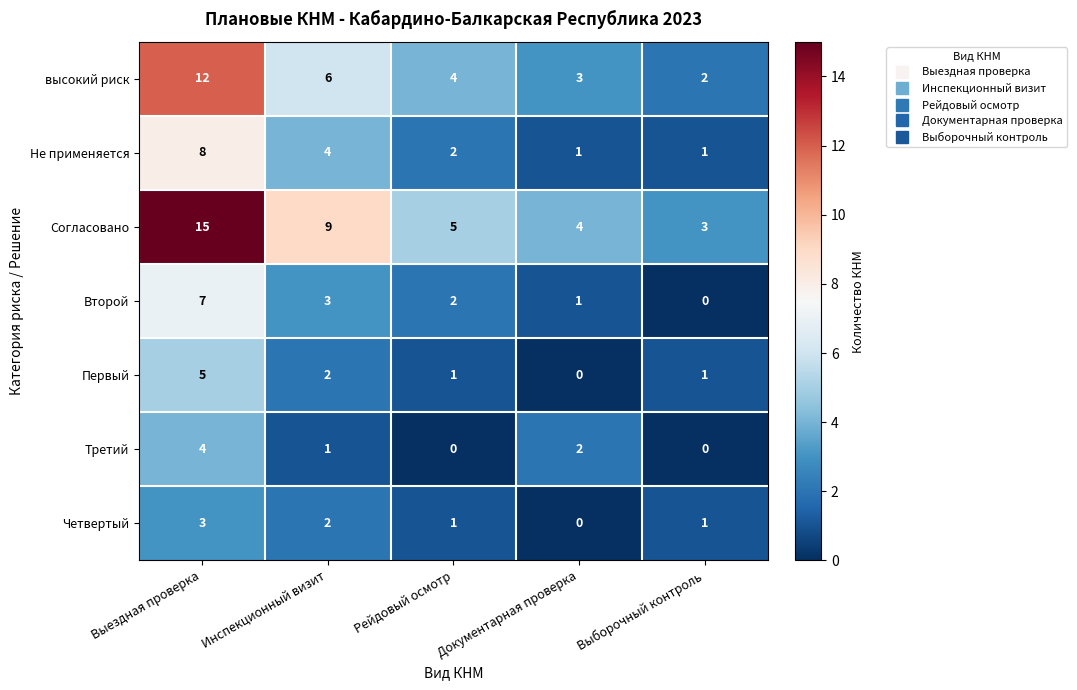

What is the total value across all series at Документарная проверка?

11